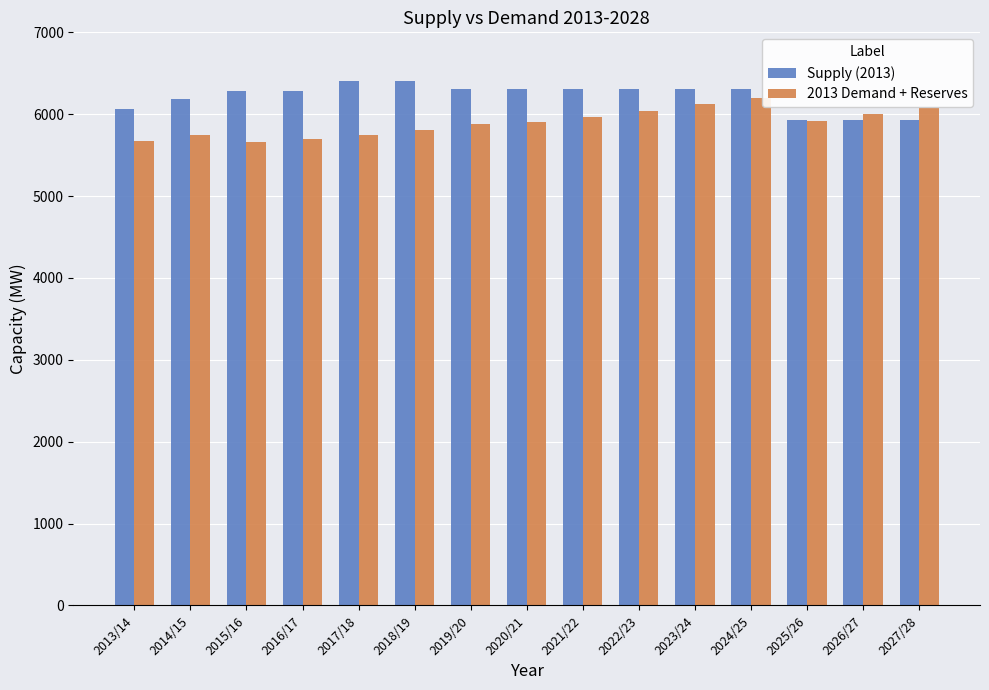

How many bars are there in each group?

2